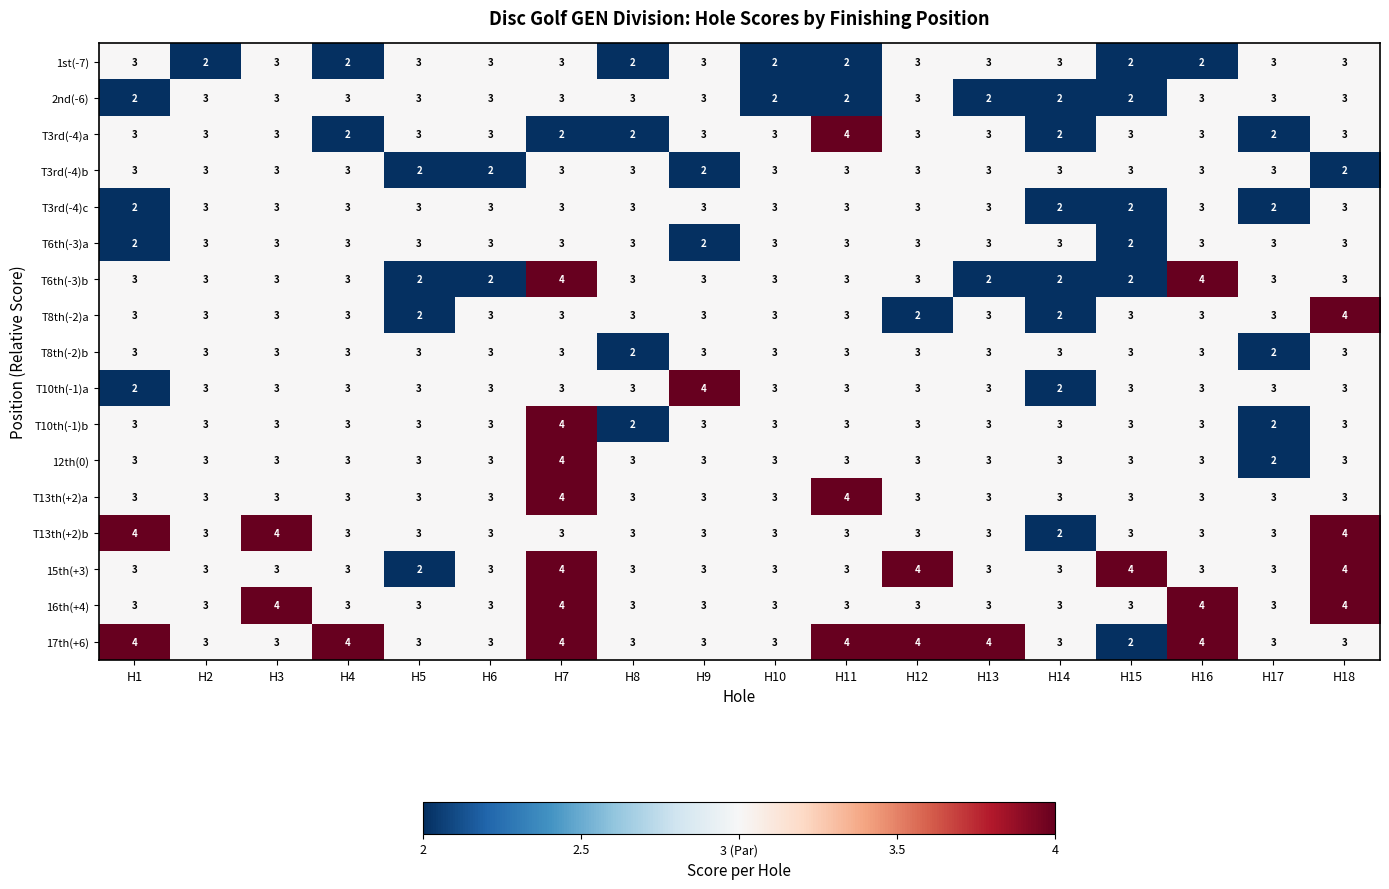

The value of T10th(-1)a at H18 is 1. True or false?

False